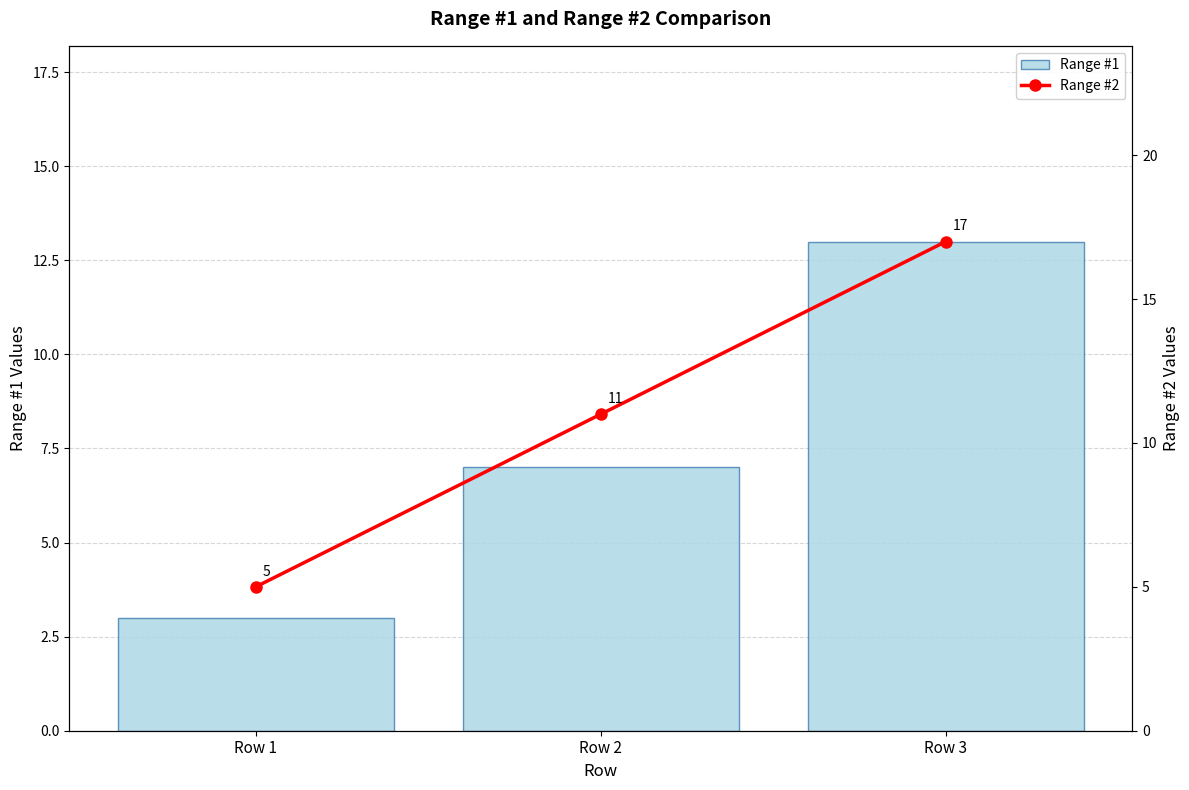

True or false: Range #2 has a value of 17 at Row 3.

True